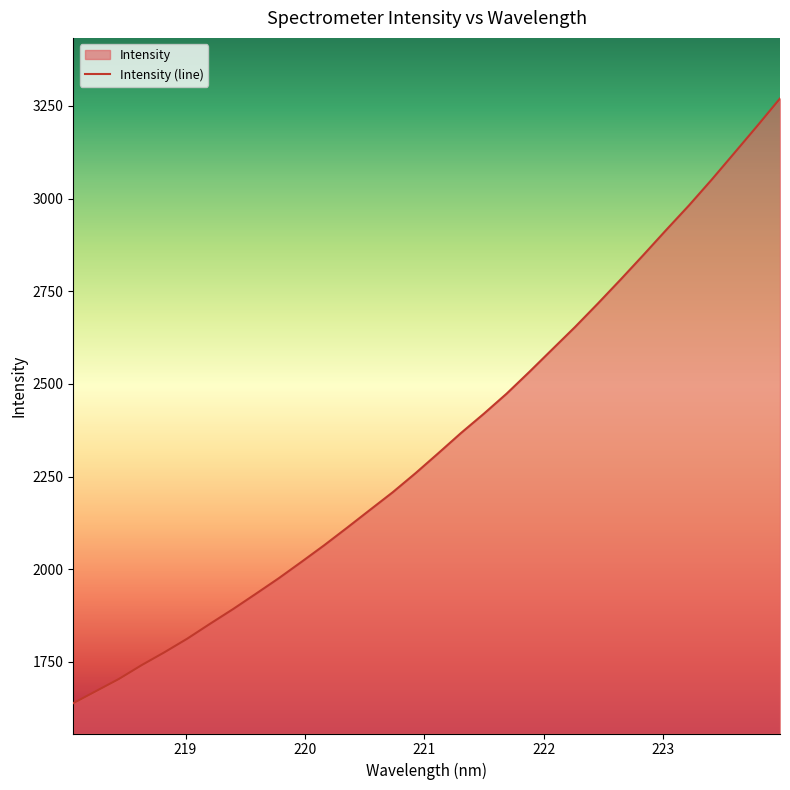

What is the difference between the maximum and minimum values?

1631.6